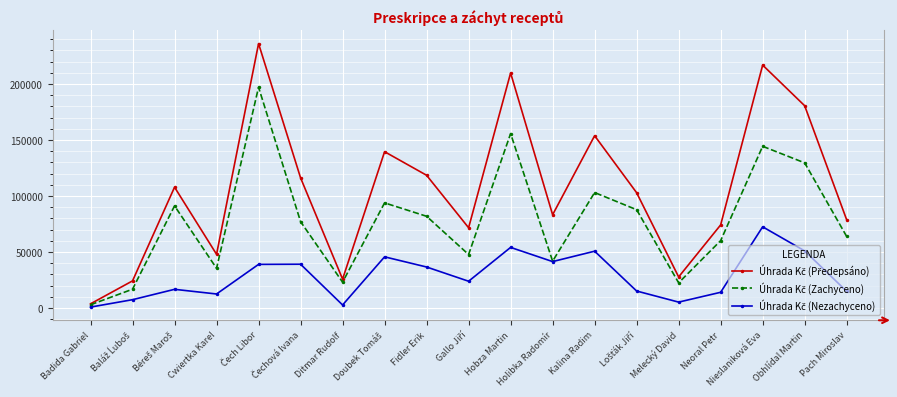

What is the smallest value displayed?

820.8